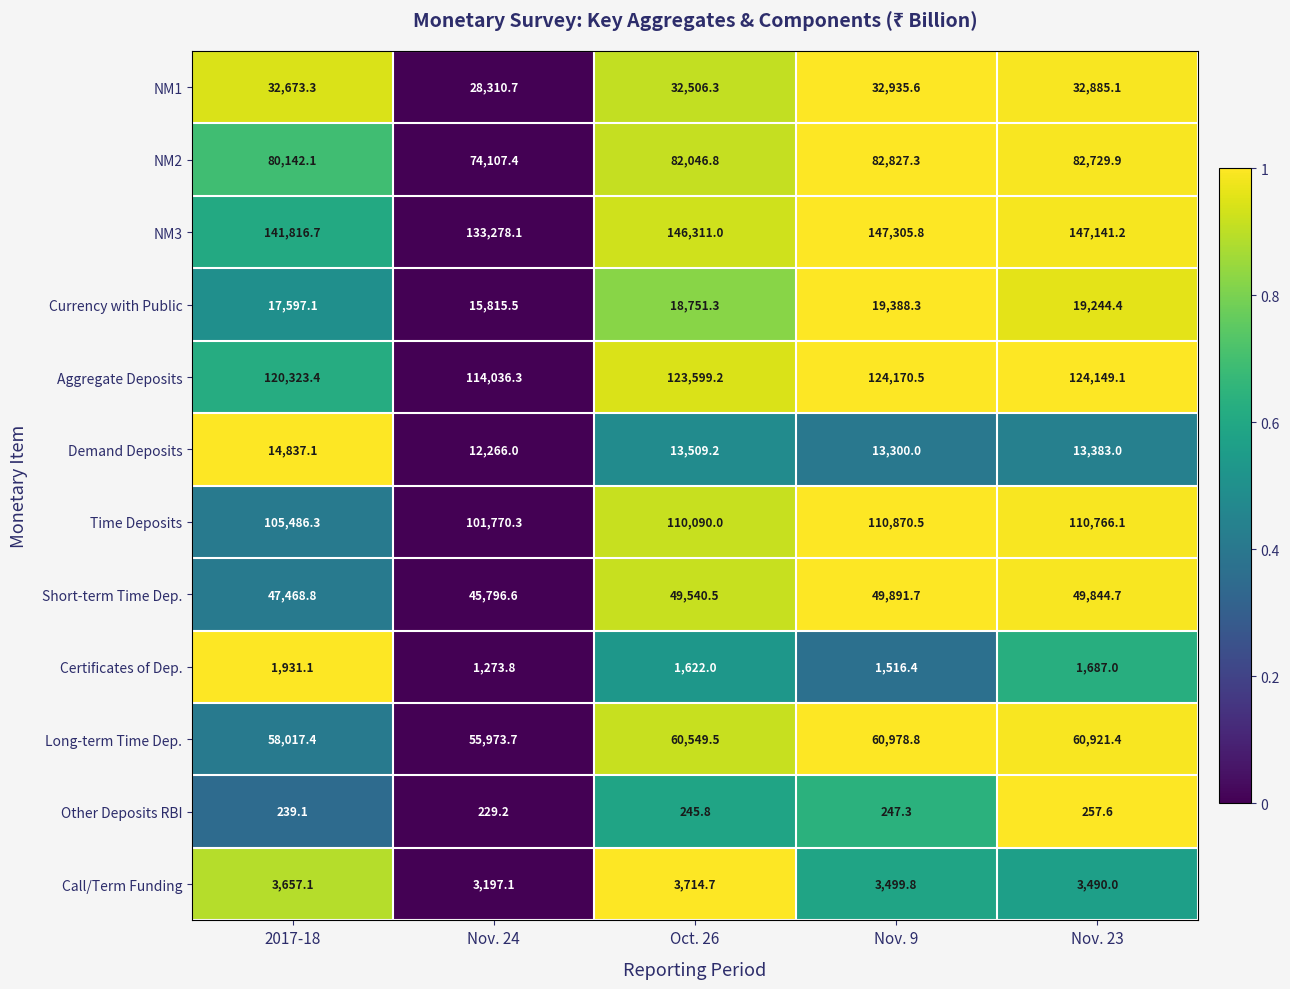

What is the sum of the Long-term Time Dep. values at Oct. 26 and 2017-18?

118566.9